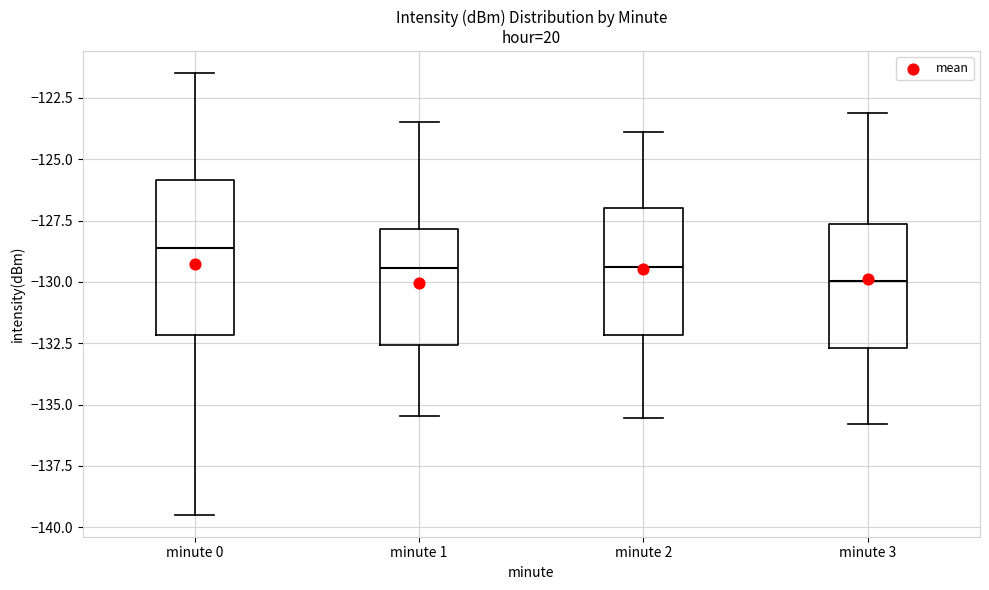

Reading left to right, read every box against the y-axis: the position of its median line, the range the box covers, and the ends of its whiskers. The values are not printed on the chart, so give them approximately, as read against the axis.

minute 0: median -128.5, box -132.0 to -126.0, whiskers -139.5 to -121.5
minute 1: median -129.5, box -132.5 to -128.0, whiskers -135.5 to -123.5
minute 2: median -129.5, box -132.0 to -127.0, whiskers -135.5 to -124.0
minute 3: median -130.0, box -132.5 to -127.5, whiskers -136.0 to -123.0